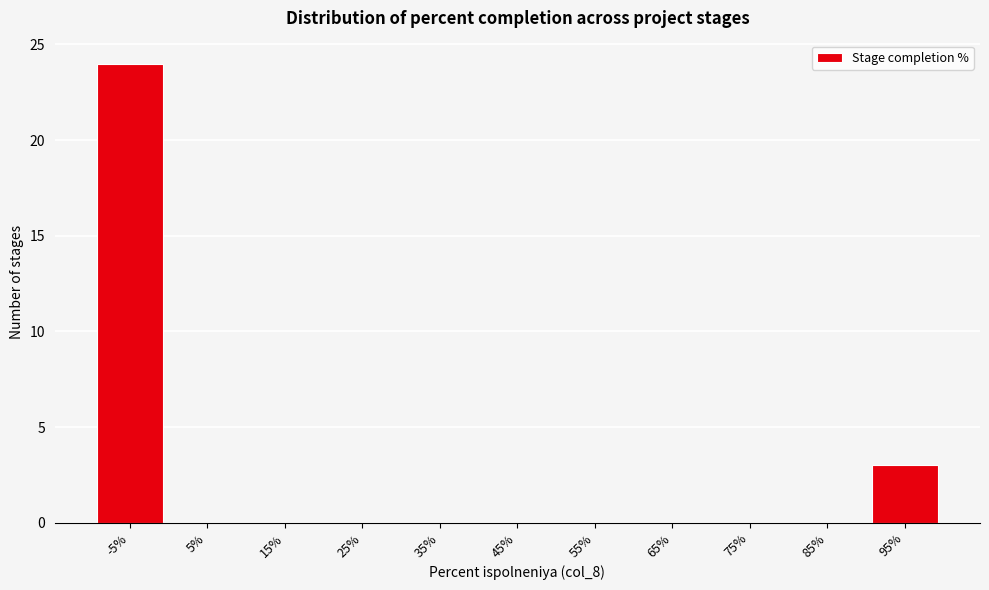

Reading left to right, list all the values displayed in this chart.

-5%=24	5%=0	15%=0	25%=0	35%=0	45%=0	55%=0	65%=0	75%=0	85%=0	95%=3